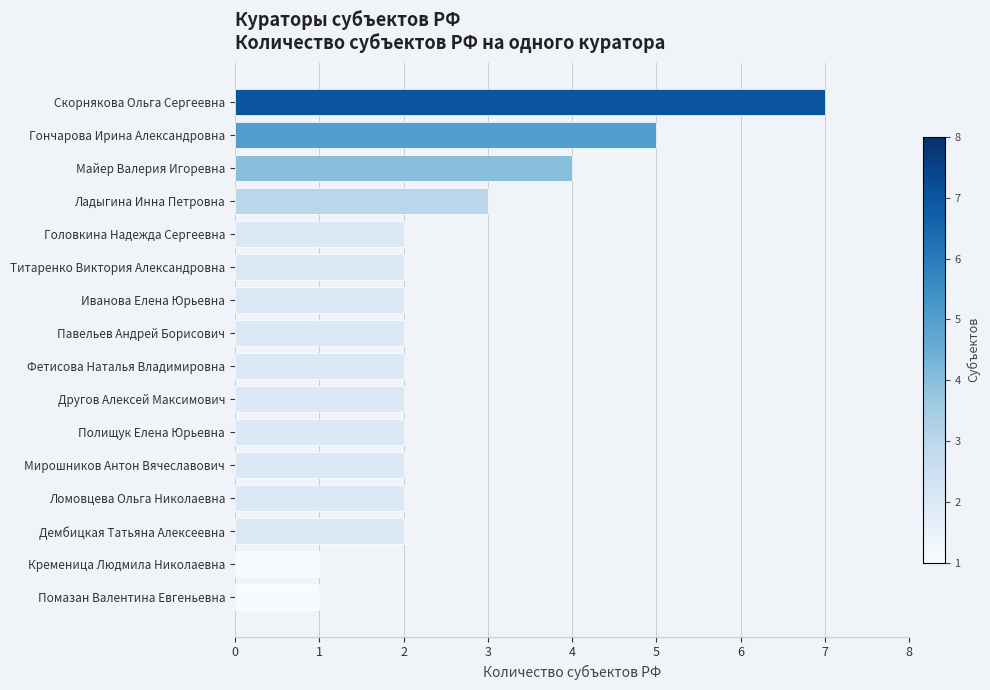

True or false: the data shows 2 at Помазан Валентина Евгеньевна.

False